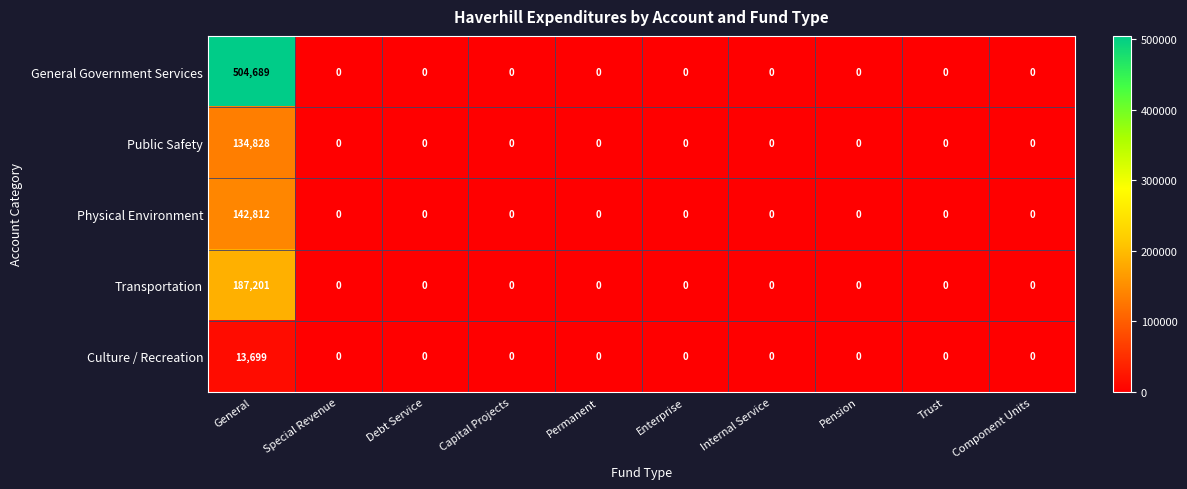

Which series has the widest spread of values?

General Government Services